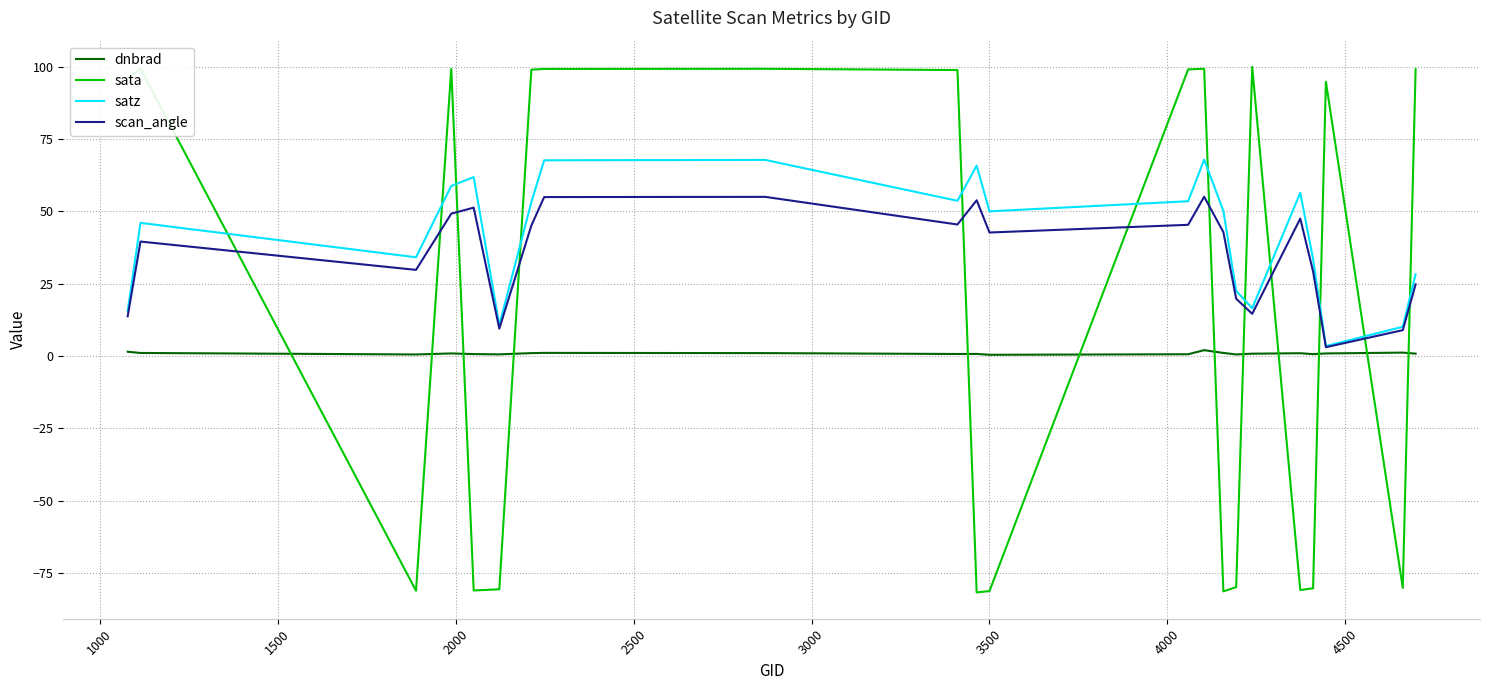

What is the maximum value for satz?

67.8